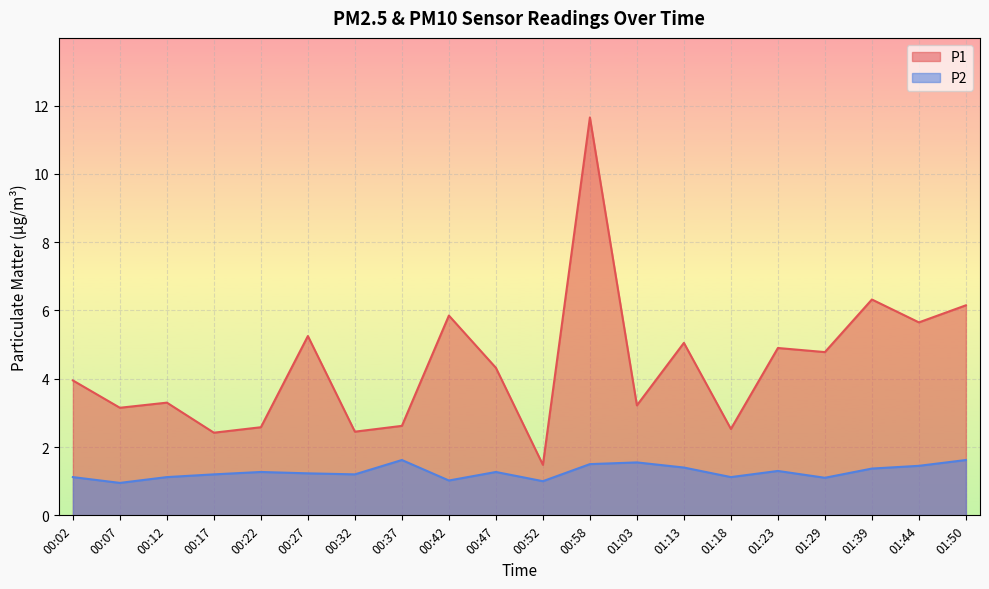

What is the sum of all P1 values?

87.6